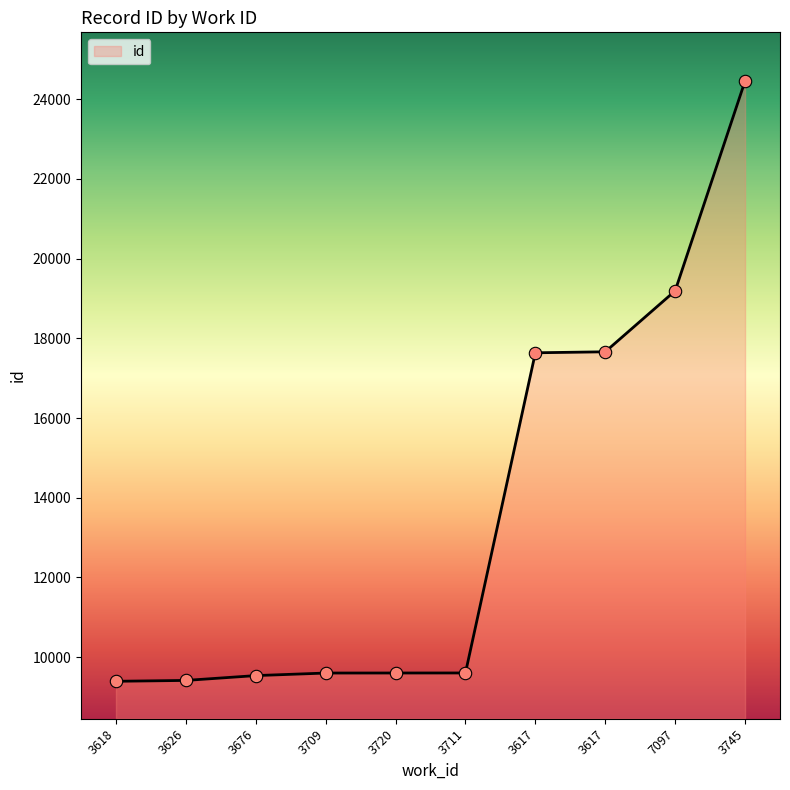

Which has a higher value, 3617 or 3676?

3617